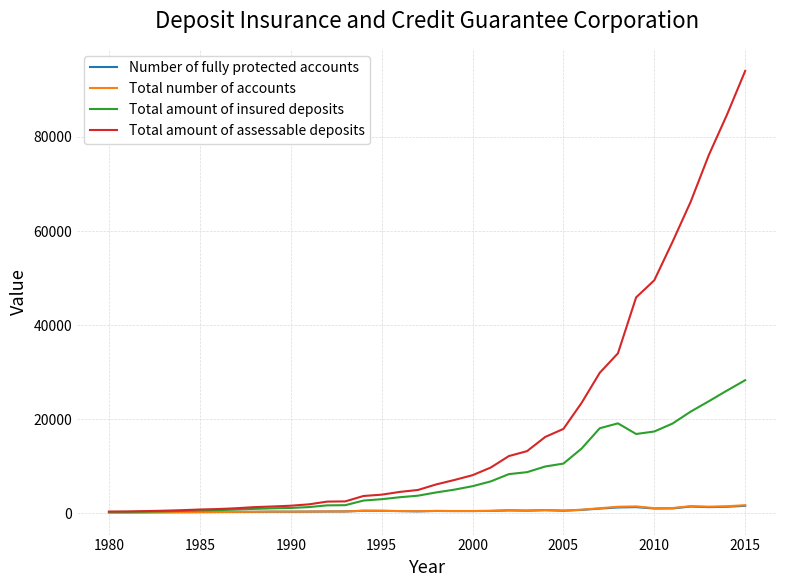

Which series has the largest total across all categories?

Total amount of assessable deposits